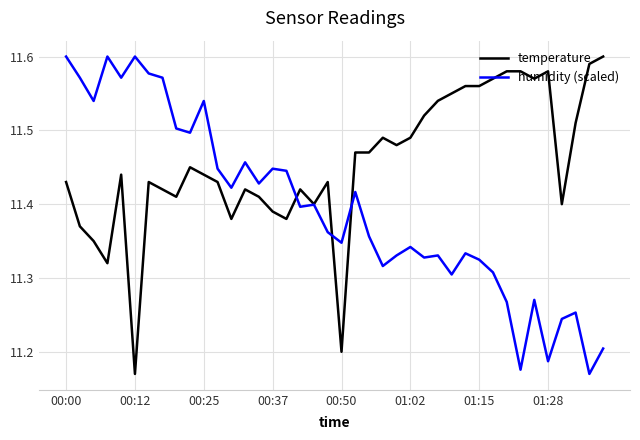

List the series in order of their overall mean, lowest first.

humidity (scaled), temperature